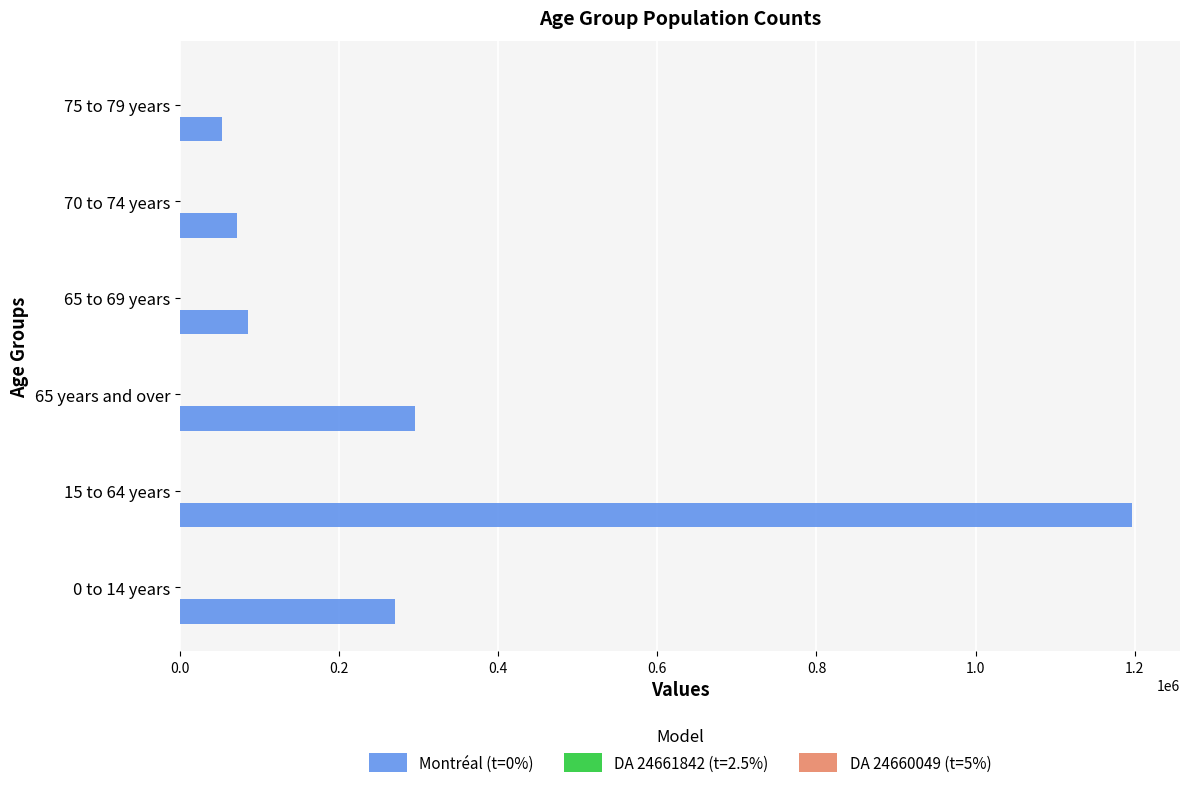

What is the maximum value shown in the chart?

1197045